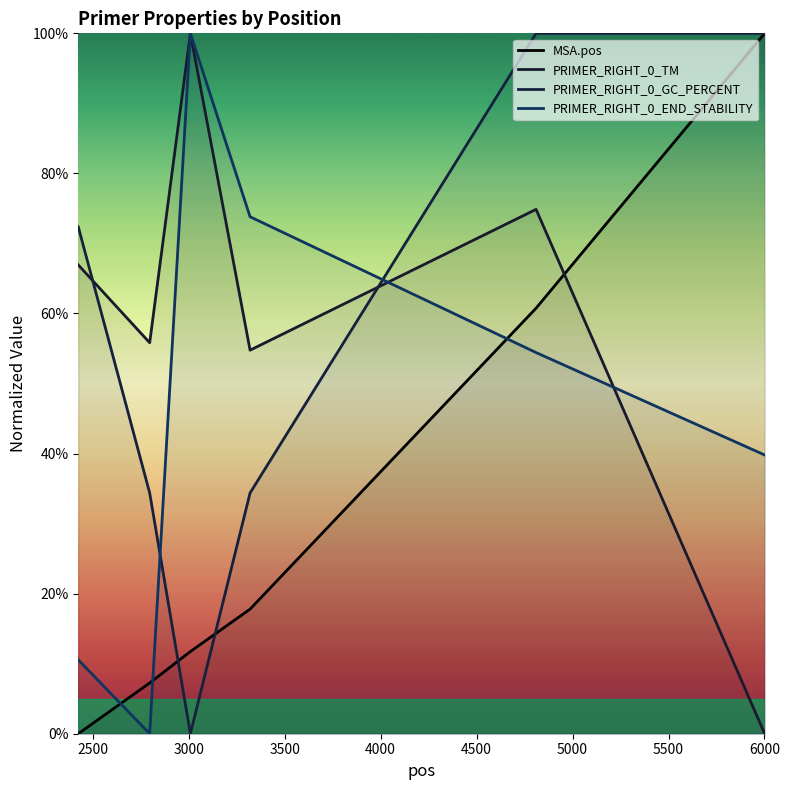

How many values in PRIMER_RIGHT_0_END_STABILITY are above zero?

5